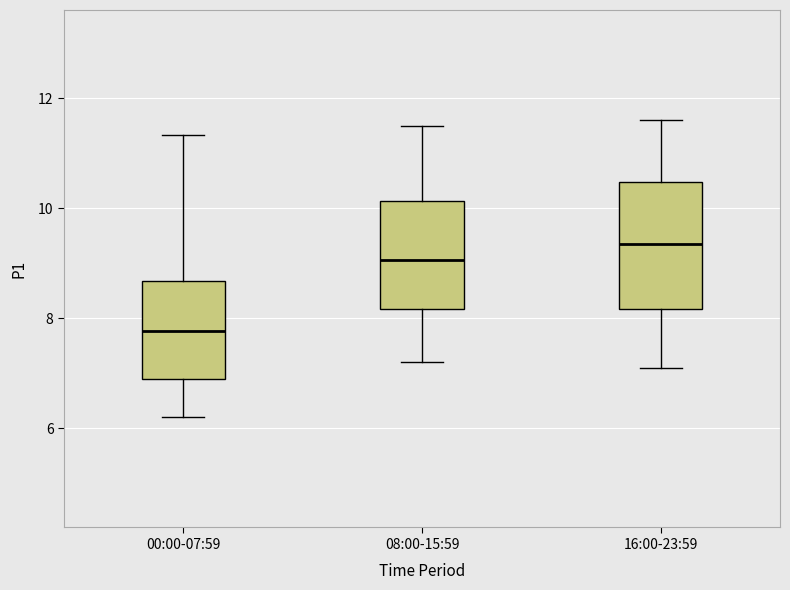

Where is the upper edge of the box for 16:00-23:59 on the y-axis? The values are not printed on the chart, so give them approximately, as read against the axis.

10.4